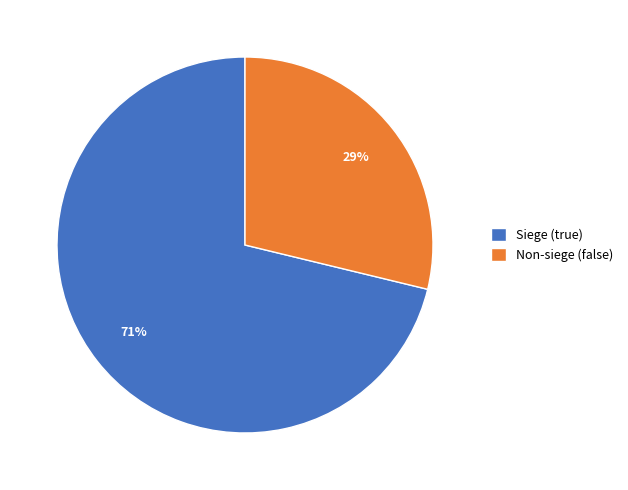

To the nearest percent, what percentage of the pie is Siege (true)?

71%